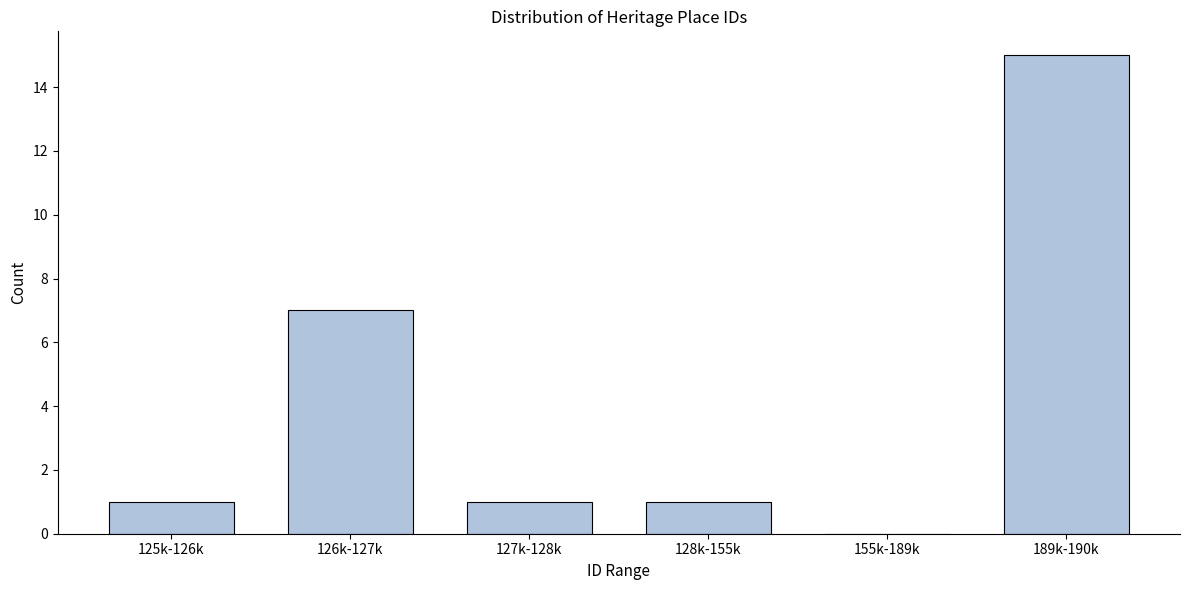

Reading left to right, list all the values displayed in this chart.

125k-126k=1	126k-127k=7	127k-128k=1	128k-155k=1	155k-189k=0	189k-190k=15